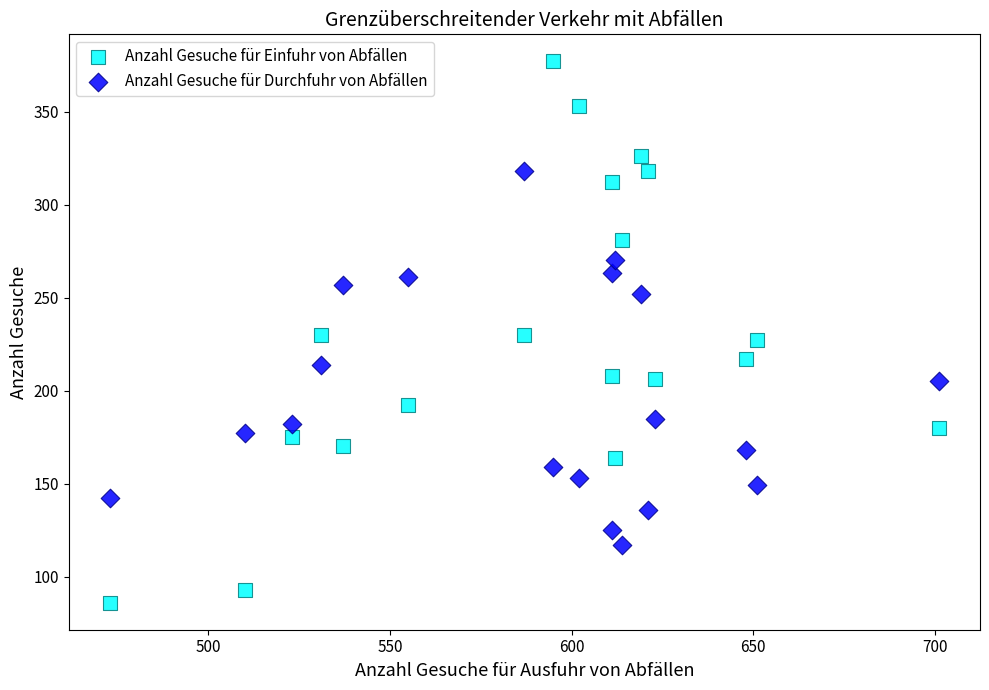

What is the X range (max minus min) for the scatter plot?

228